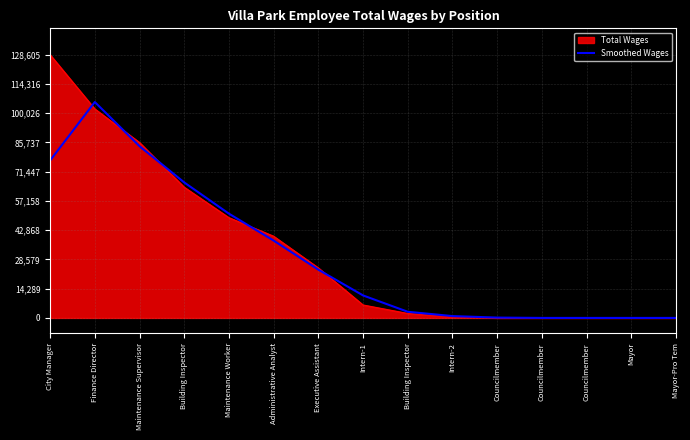

How many lines are shown in the chart?

2